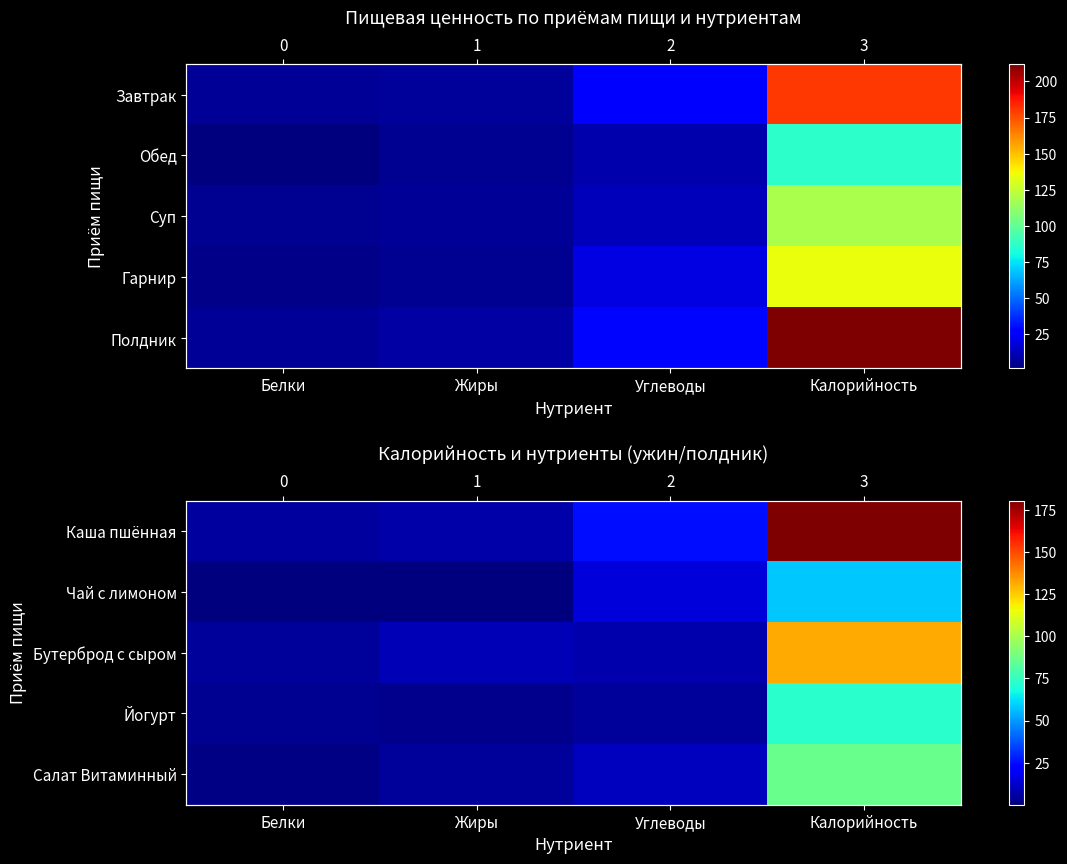

Rank the categories by Бутерброд с сыром value from highest to lowest.

Калорийность, Жиры, Углеводы, Белки